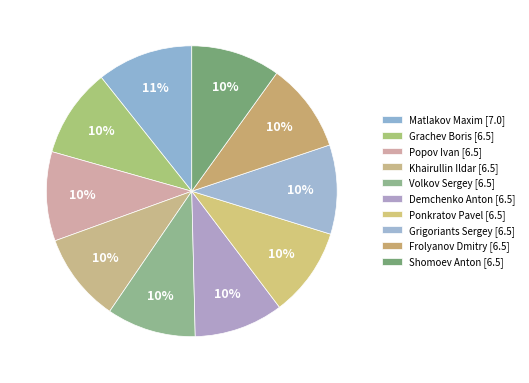

To the nearest percent, what is the difference between the largest and smallest slice percentages?

1%